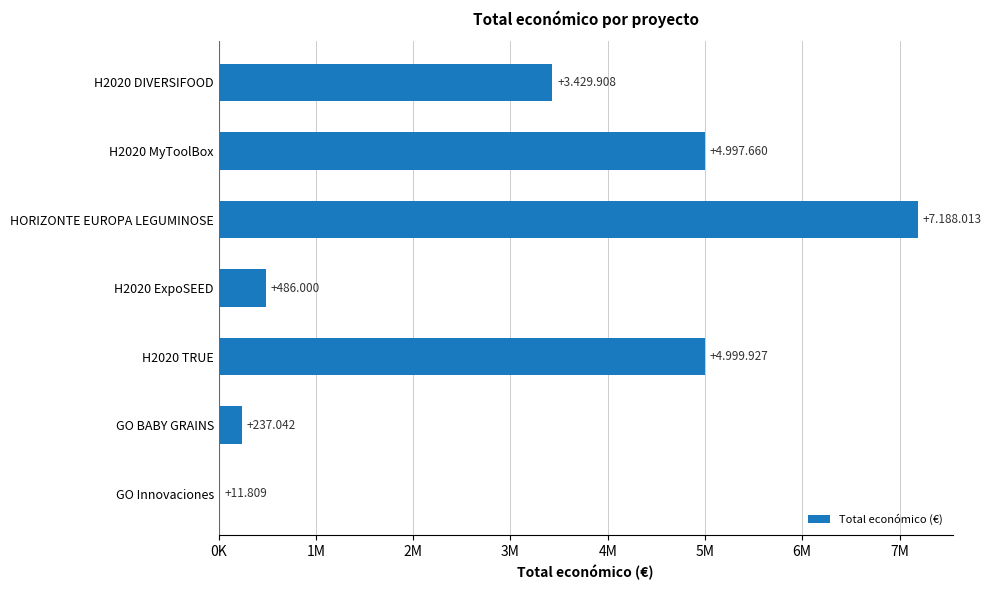

Are the bars horizontal?

Yes